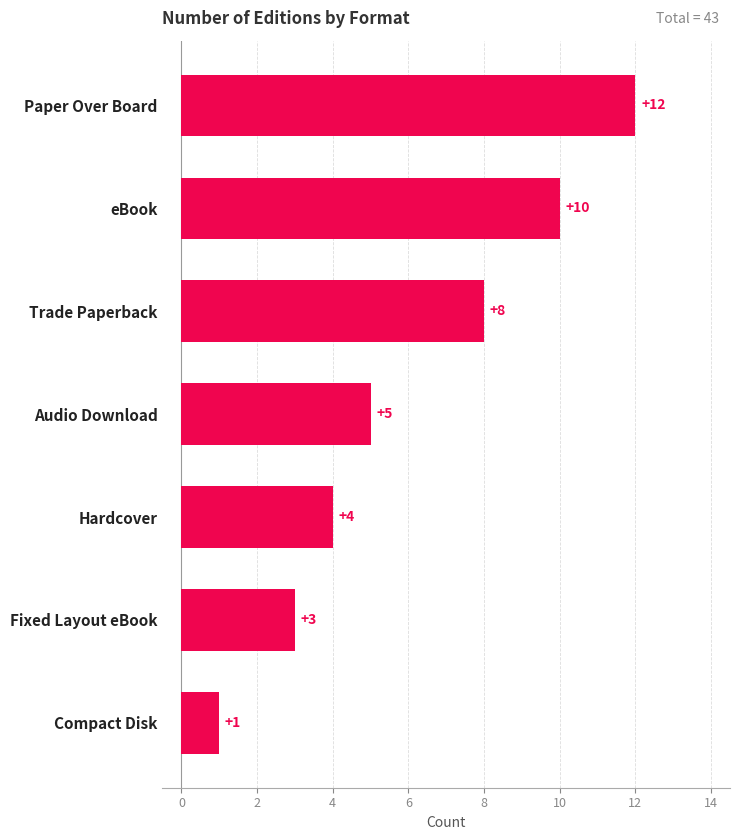

What is the label of the 2nd bar from the bottom?

Fixed Layout eBook